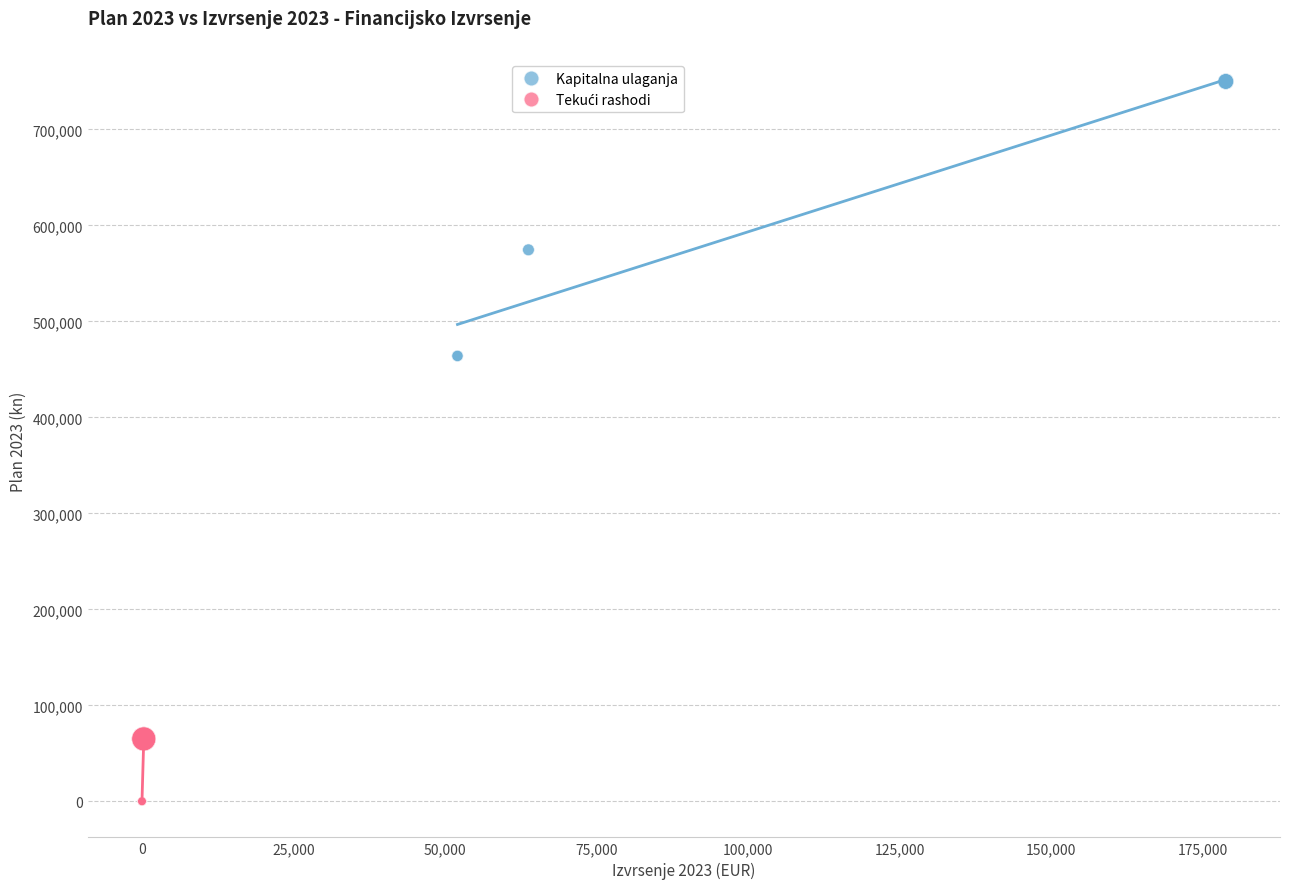

Which series has the widest spread of Y values?

Kapitalna ulaganja